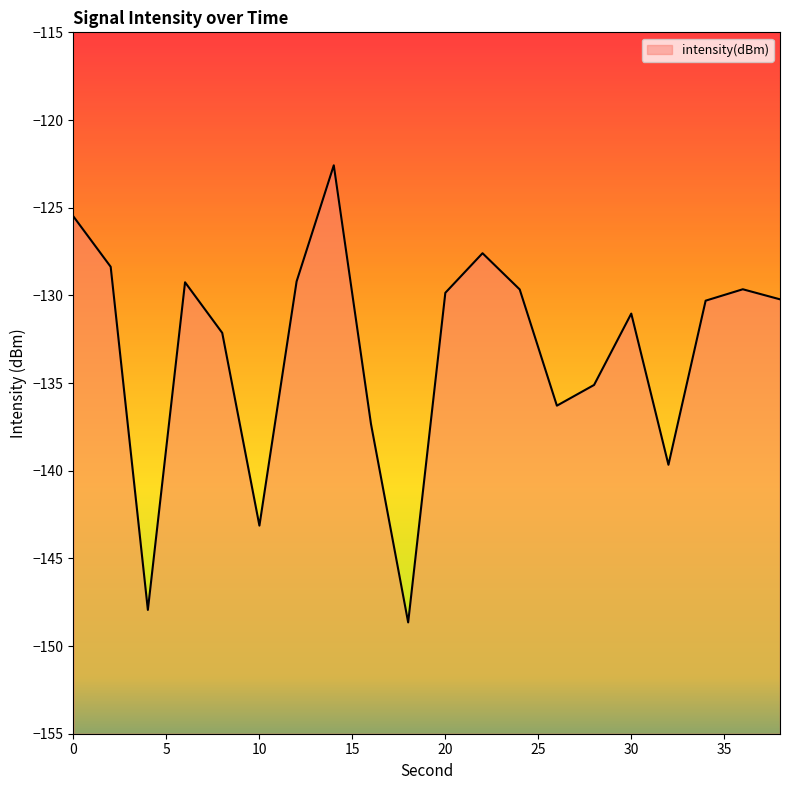

How many lines are shown in the chart?

1